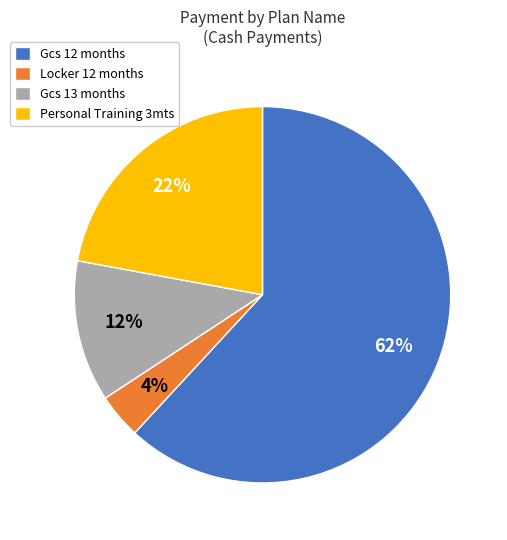

Between Gcs 12 months and Personal Training 3mts, which is larger?

Gcs 12 months